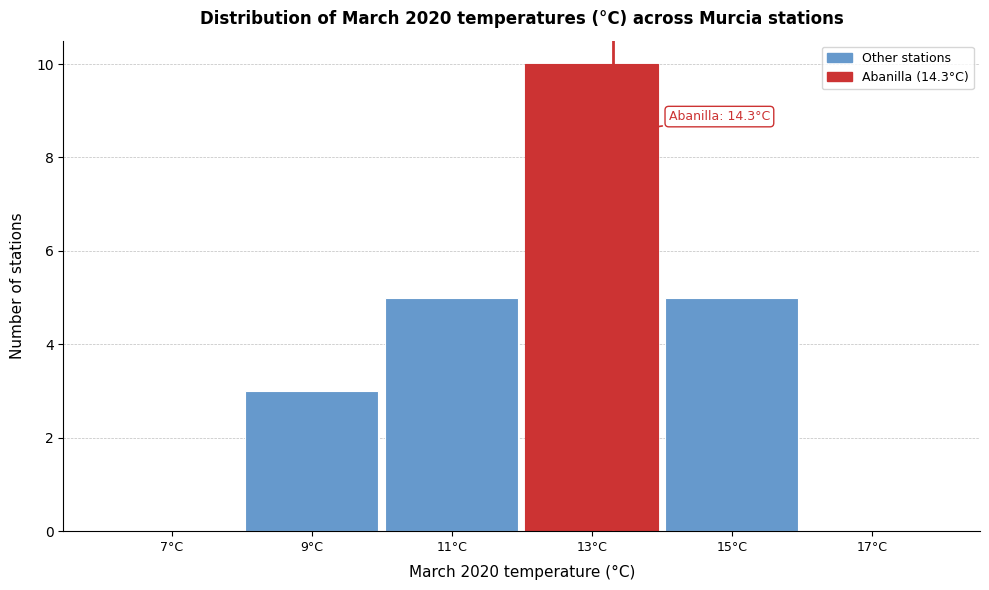

Reading left to right, extract all data points from this chart.

7°C=0	9°C=3	11°C=5	13°C=10	15°C=5	17°C=0